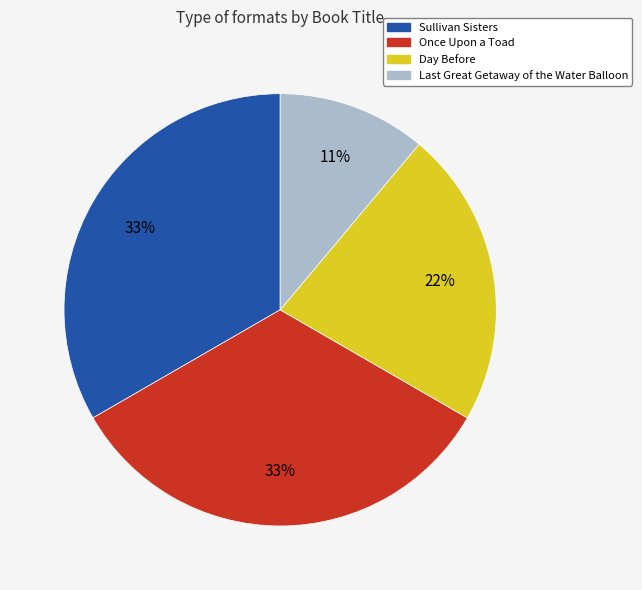

How many segments does this pie chart have?

4